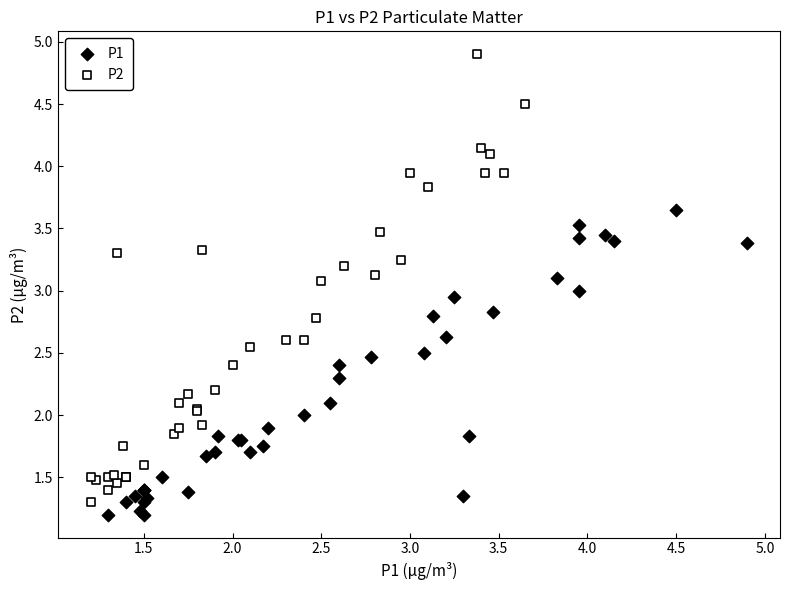

Which series has the largest Y range (max minus min)?

P2